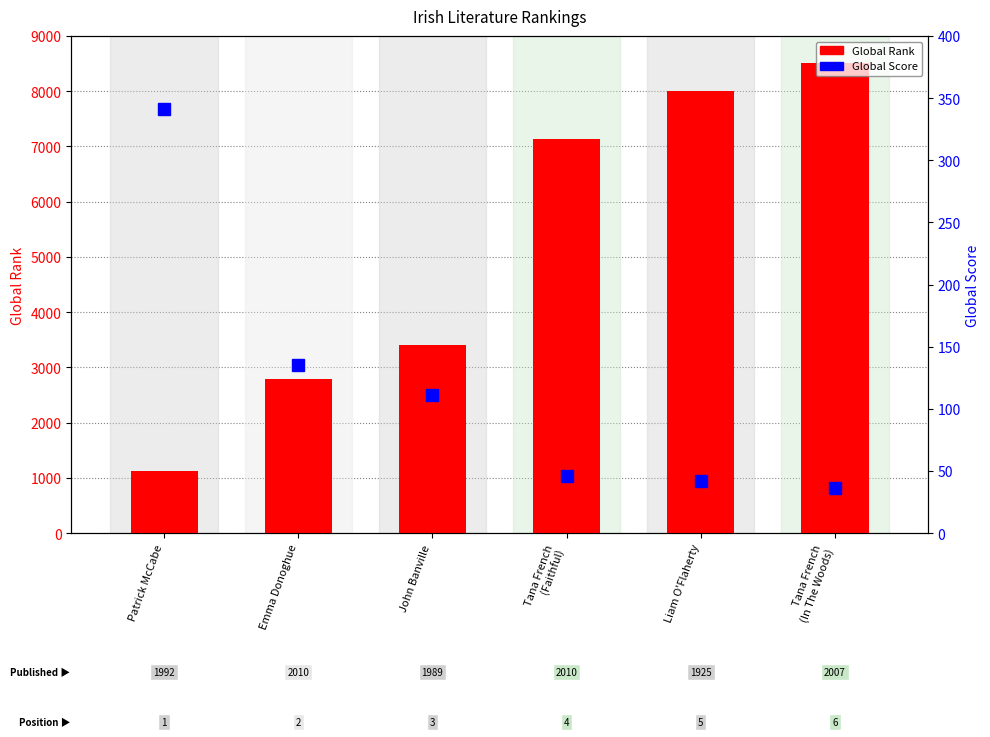

Reading left to right, transcribe all the data shown in this chart.

Global Rank: 1120	2792	3404	7142	7998	8508
Global Score: 341	135	111	46	42	36